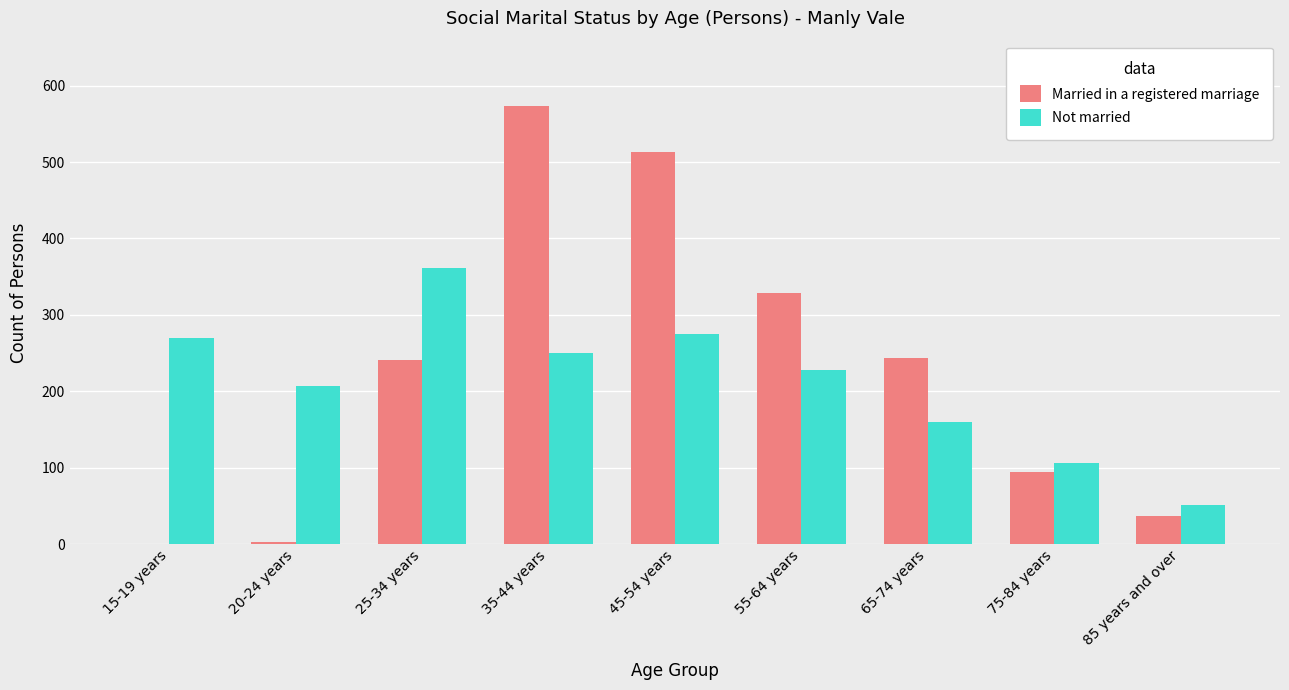

At which category is the sum across all series the highest?

35-44 years